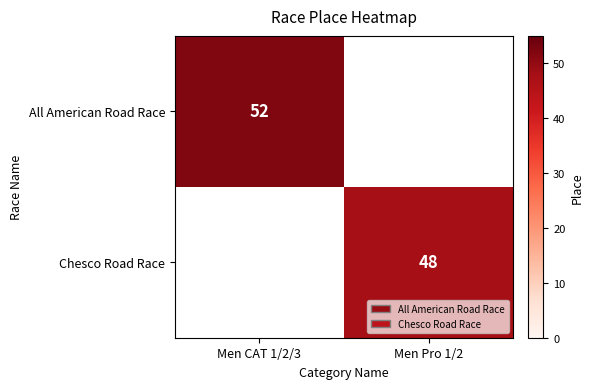

The value of All American Road Race at Men CAT 1/2/3 is 18. True or false?

False